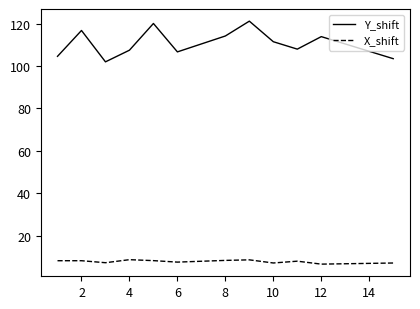

Which series has the widest spread of values?

Y_shift